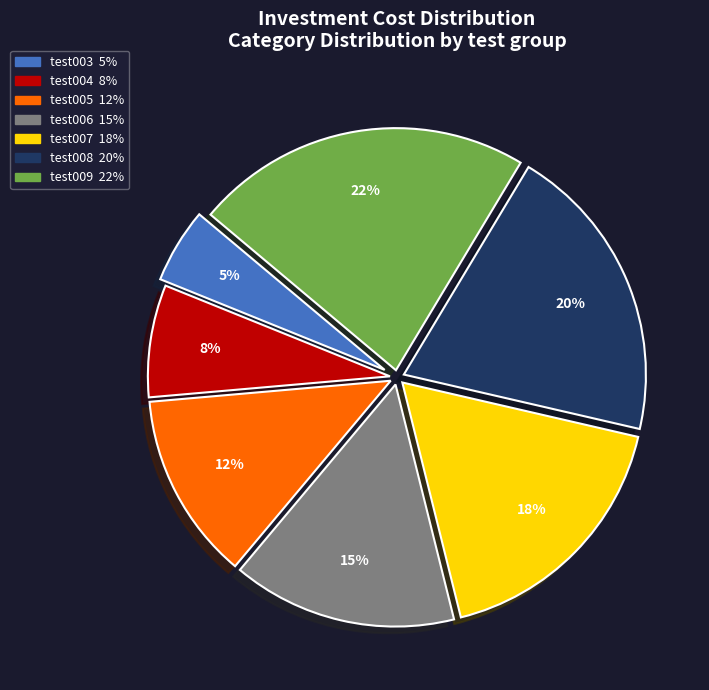

Count the number of slices in the pie.

7